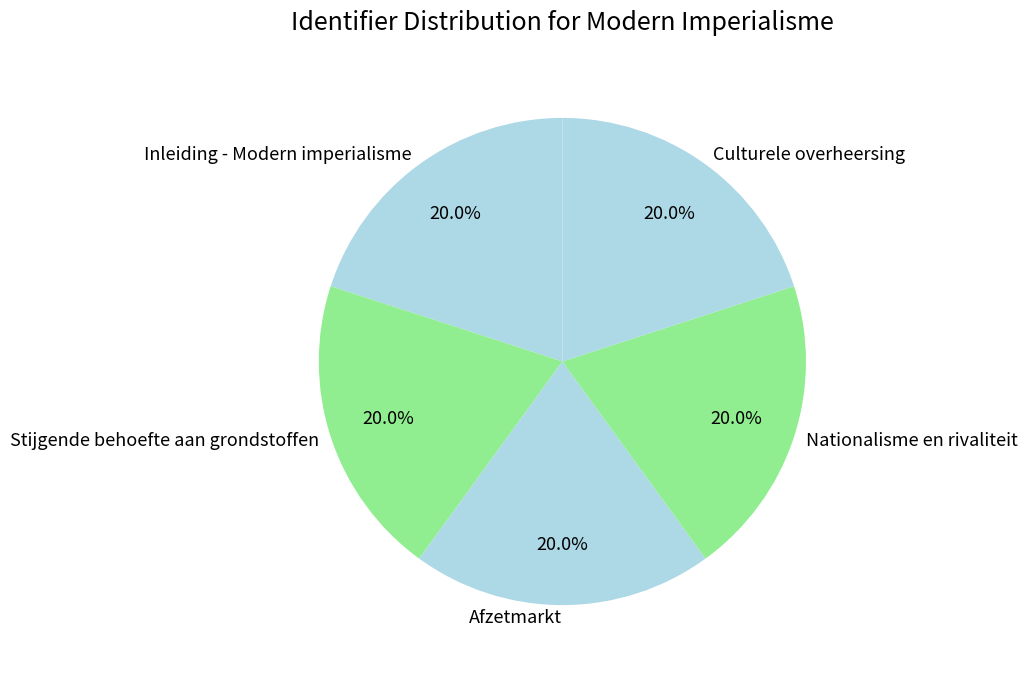

What percentage is NOT represented by Stijgende behoefte aan grondstoffen?

80.0%